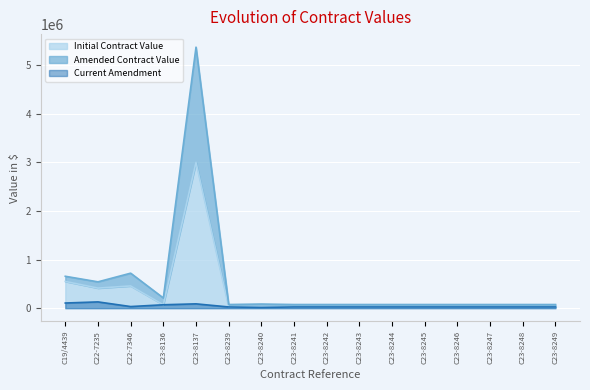

How many lines are shown in the chart?

3